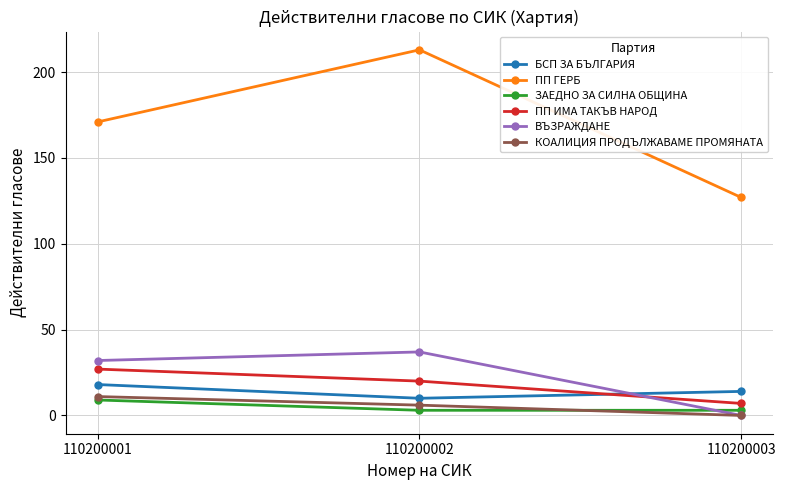

How many lines are shown in the chart?

6